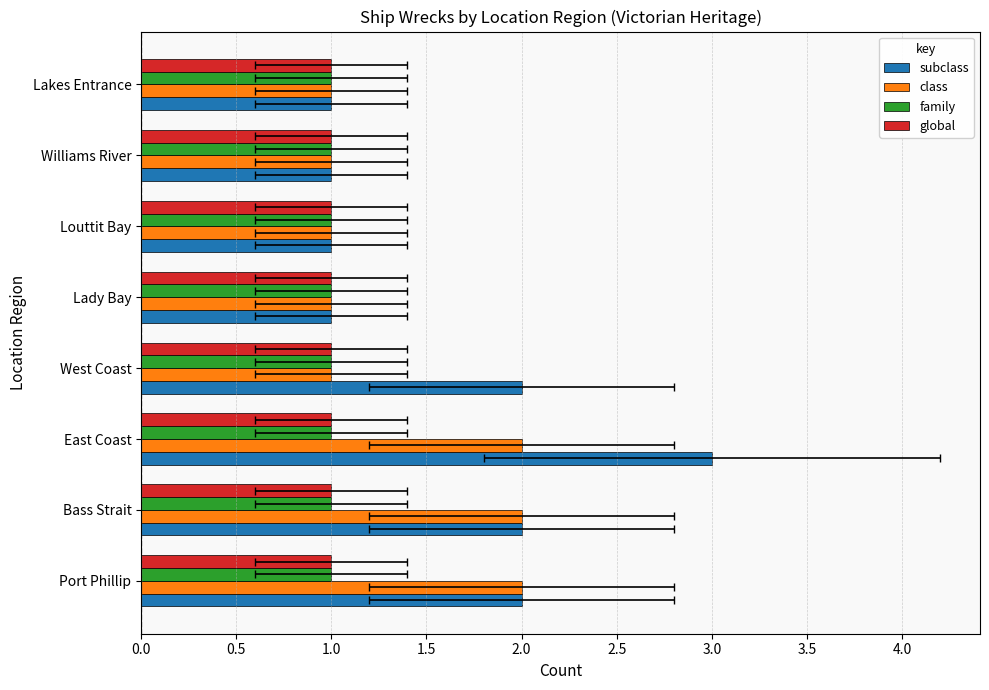

Reading left to right, extract all data points from this chart.

subclass: 2.0	2.0	3.0	2.0	1.0	1.0	1.0	1.0
class: 2.0	2.0	2.0	1.0	1.0	1.0	1.0	1.0
family: 0.2	0.2	0.2	0.2	0.2	0.2	0.2	0.2
global: 0.2	0.2	0.2	0.2	0.2	0.2	0.2	0.2